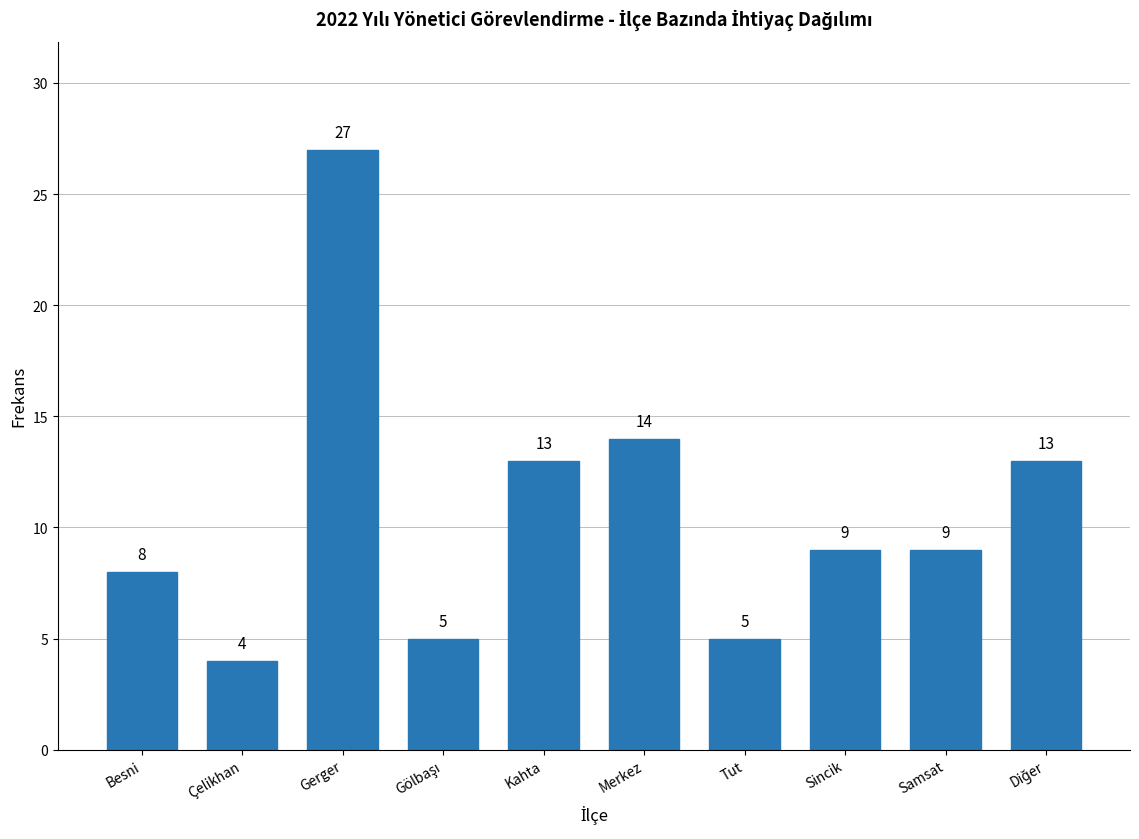

Reading left to right, list all the values displayed in this chart.

8	4	27	5	13	14	5	9	9	13